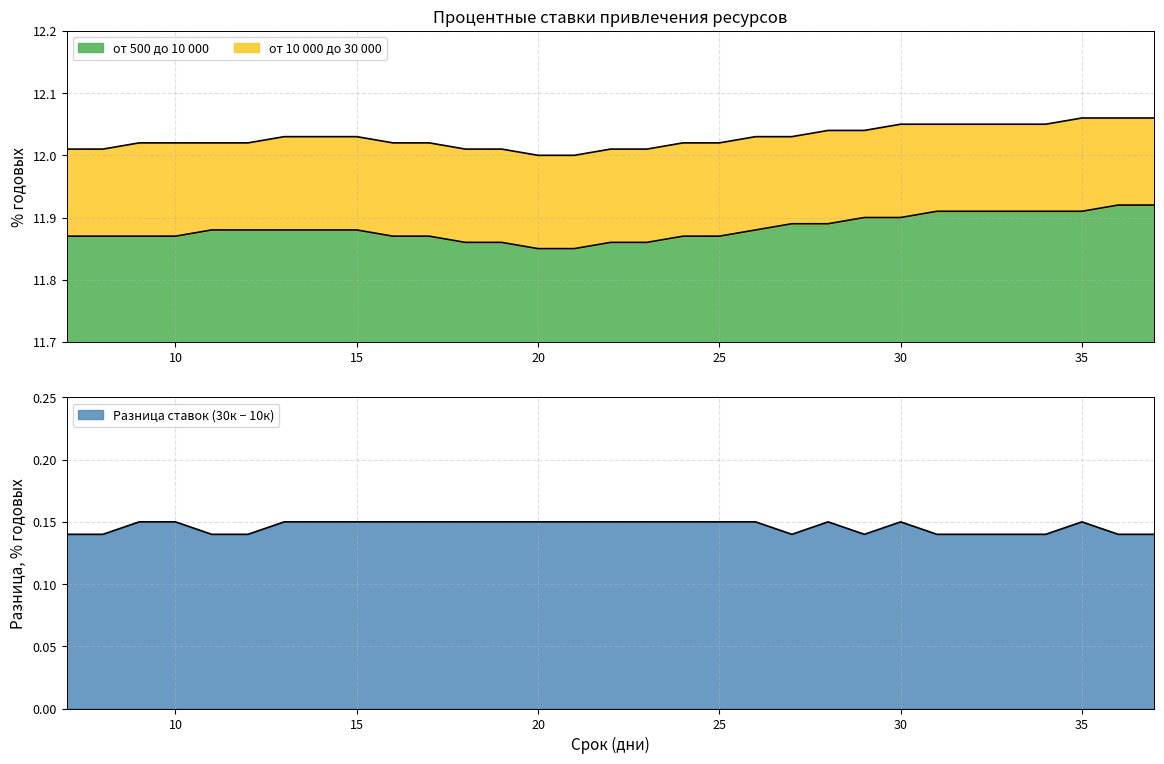

Reading right to left, extract all data points from this chart.

от 500 до 10 000: 11.9	11.9	11.9	11.9	11.9	11.9	11.9	11.9	11.9	11.9	11.9	11.9	11.9	11.9	11.9	11.9	11.8	11.8	11.9	11.9	11.9	11.9	11.9	11.9	11.9	11.9	11.9	11.9	11.9	11.9	11.9
от 10 000 до 30 000: 12.1	12.1	12.1	12.1	12.1	12.1	12.1	12.1	12.0	12.0	12.0	12.0	12.0	12.0	12.0	12.0	12.0	12.0	12.0	12.0	12.0	12.0	12.0	12.0	12.0	12.0	12.0	12.0	12.0	12.0	12.0